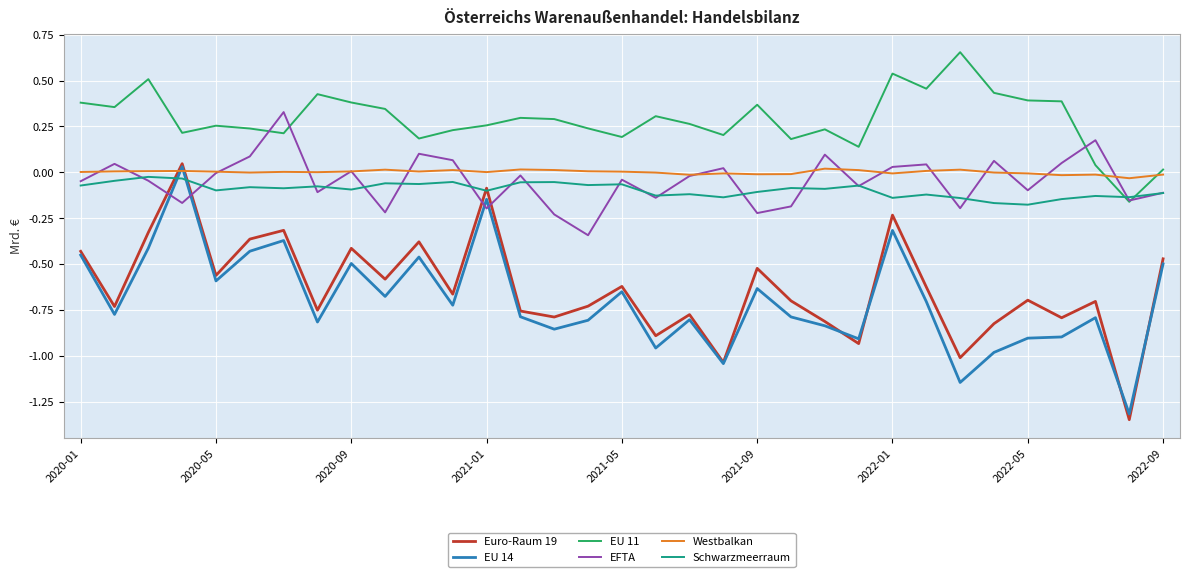

Which series has the largest total across all categories?

EU 11